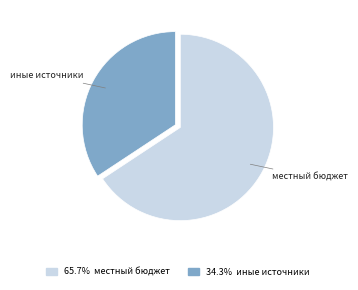

Is there any slice that represents more than half of the pie?

Yes